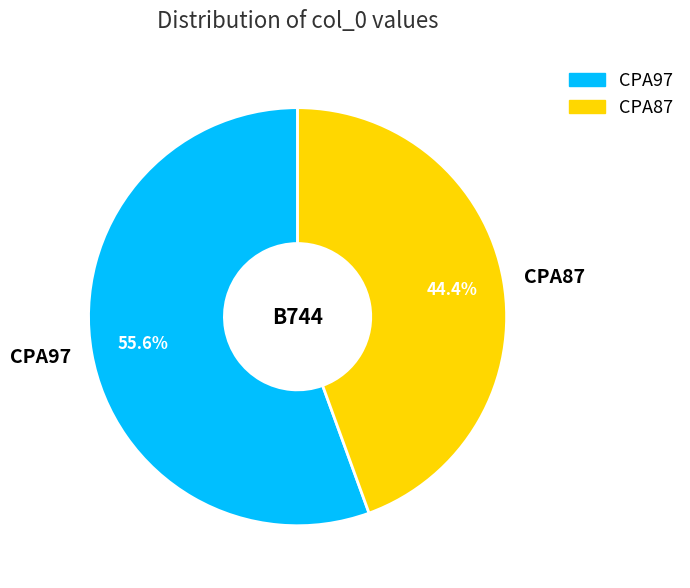

To the nearest percent, what is the difference between the largest and smallest slice percentages?

11%